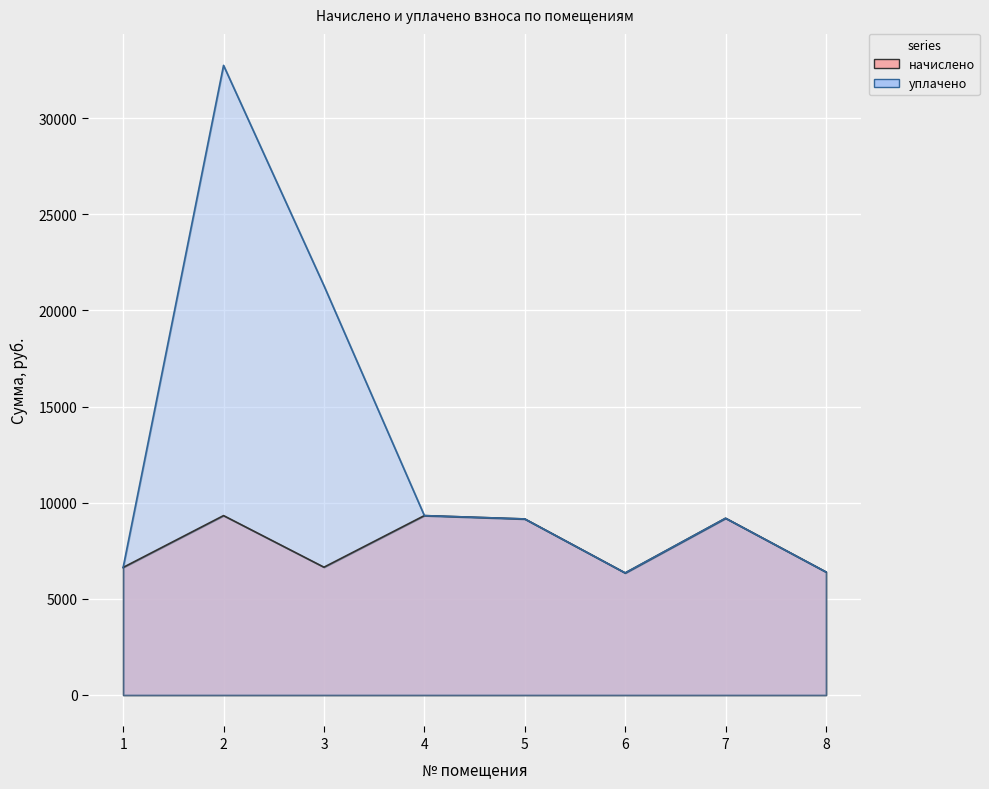

How many values in the уплачено series are below 9190?

4